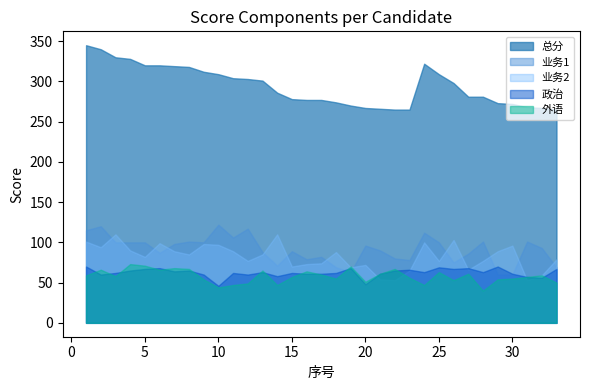

Is the value of 业务2 at 25 greater than the value of 外语 at 2?

Yes